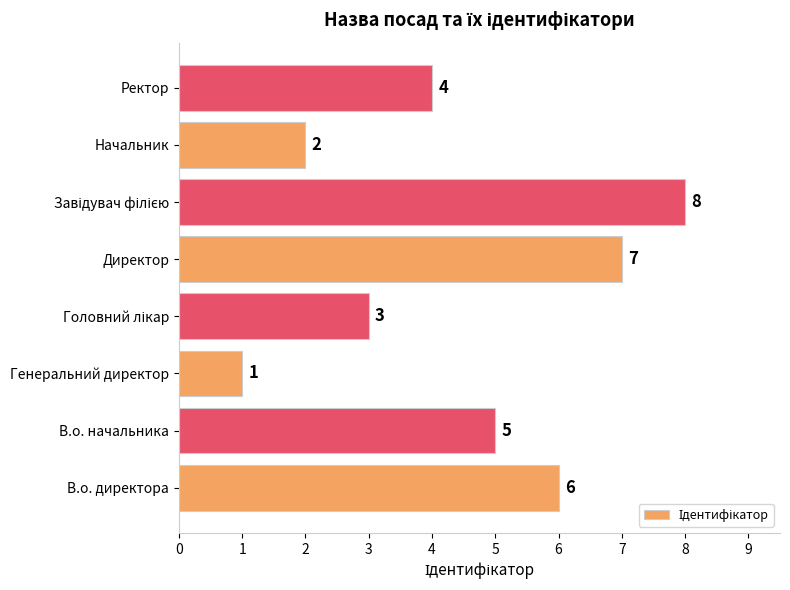

Where is the data nearest to the value 4?

Ректор